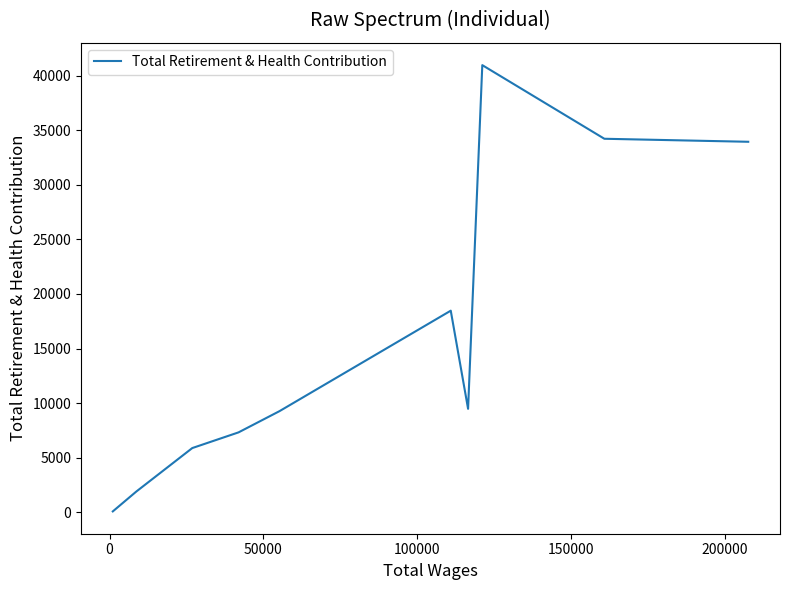

What is the average value?

16152